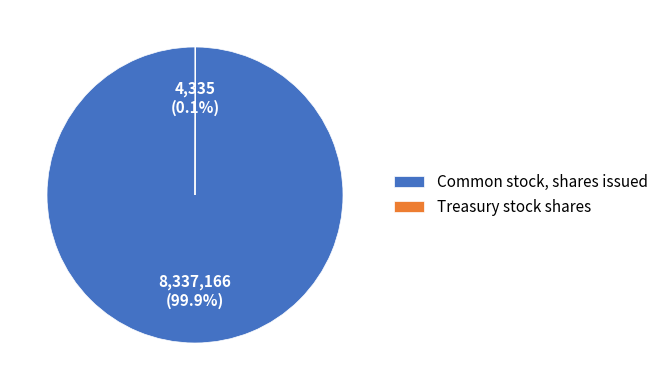

Which category has the biggest portion of the pie?

Common stock, shares issued